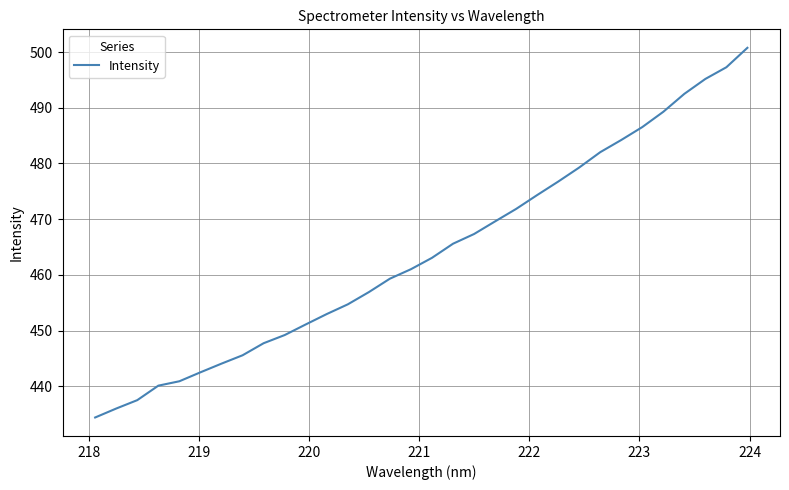

What is the difference between the maximum and minimum values?

66.4